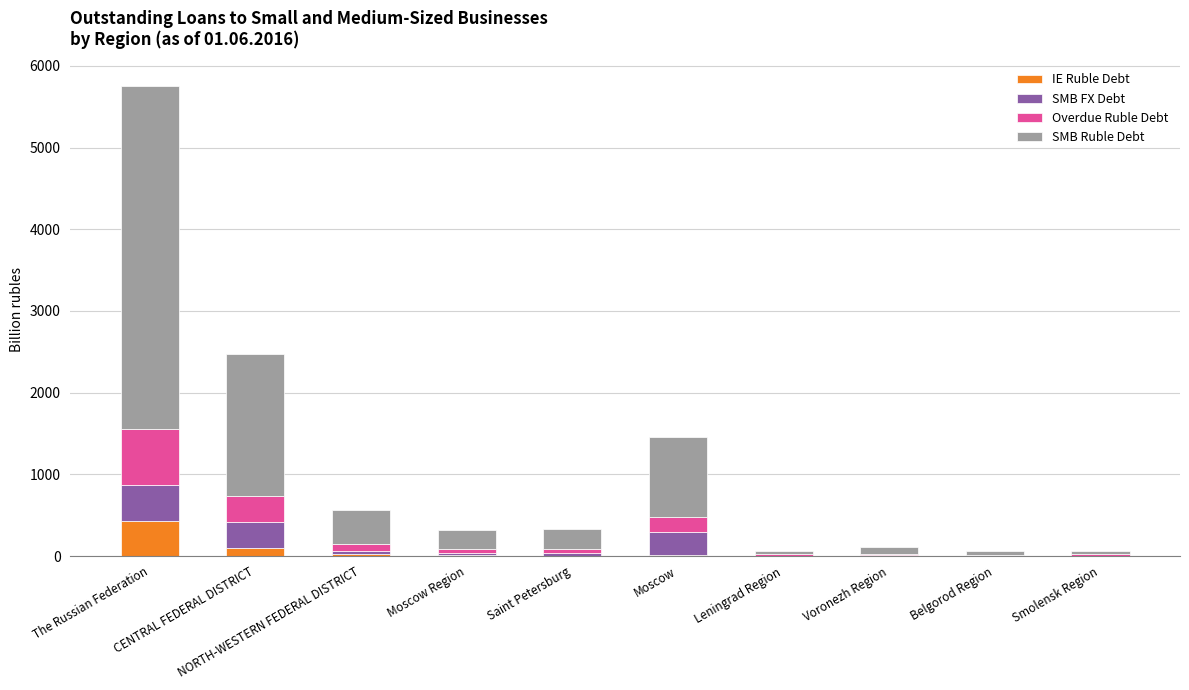

Are the bars grouped side by side (vs. stacked)?

No